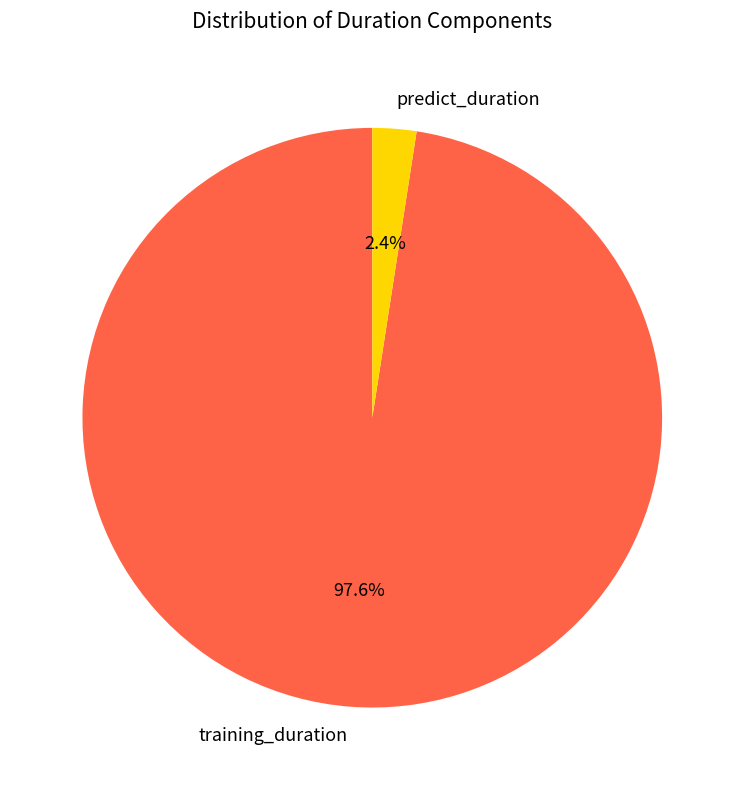

Combined, what portion of the pie is training_duration and predict_duration?

100.0%